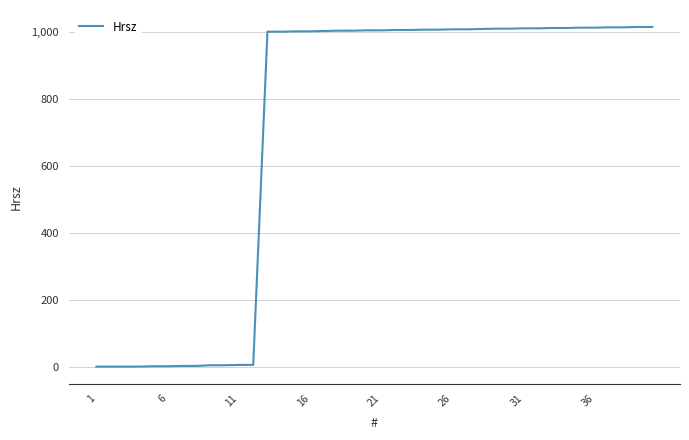

What is the greatest value displayed?

1014